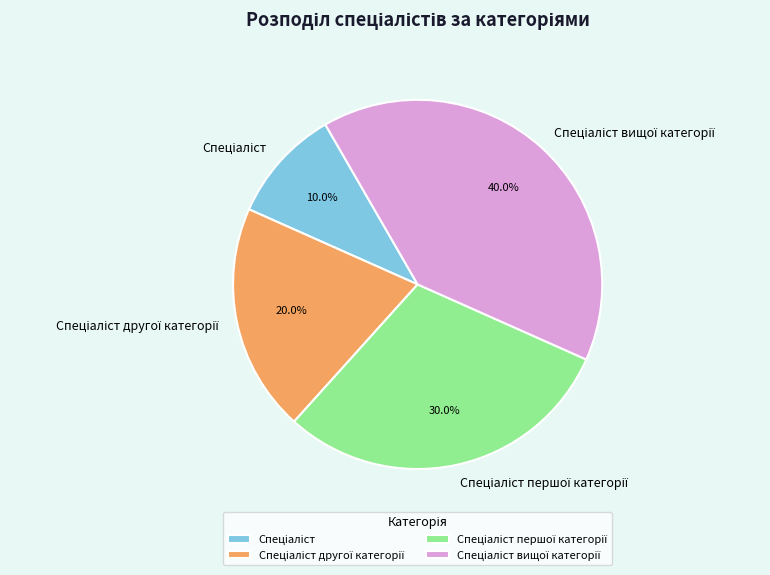

Is there any slice that represents more than half of the pie?

No